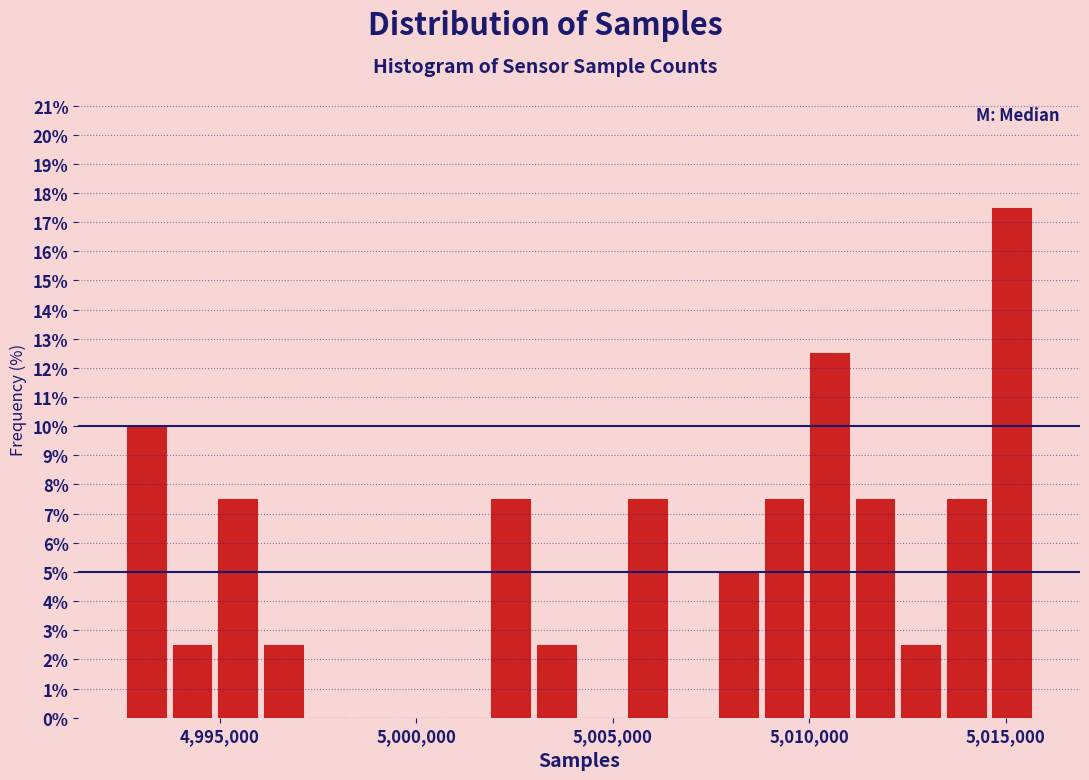

Around what value on the x-axis is the tallest bar? Give the approximate position of its centre, as read against the axis.

5015000